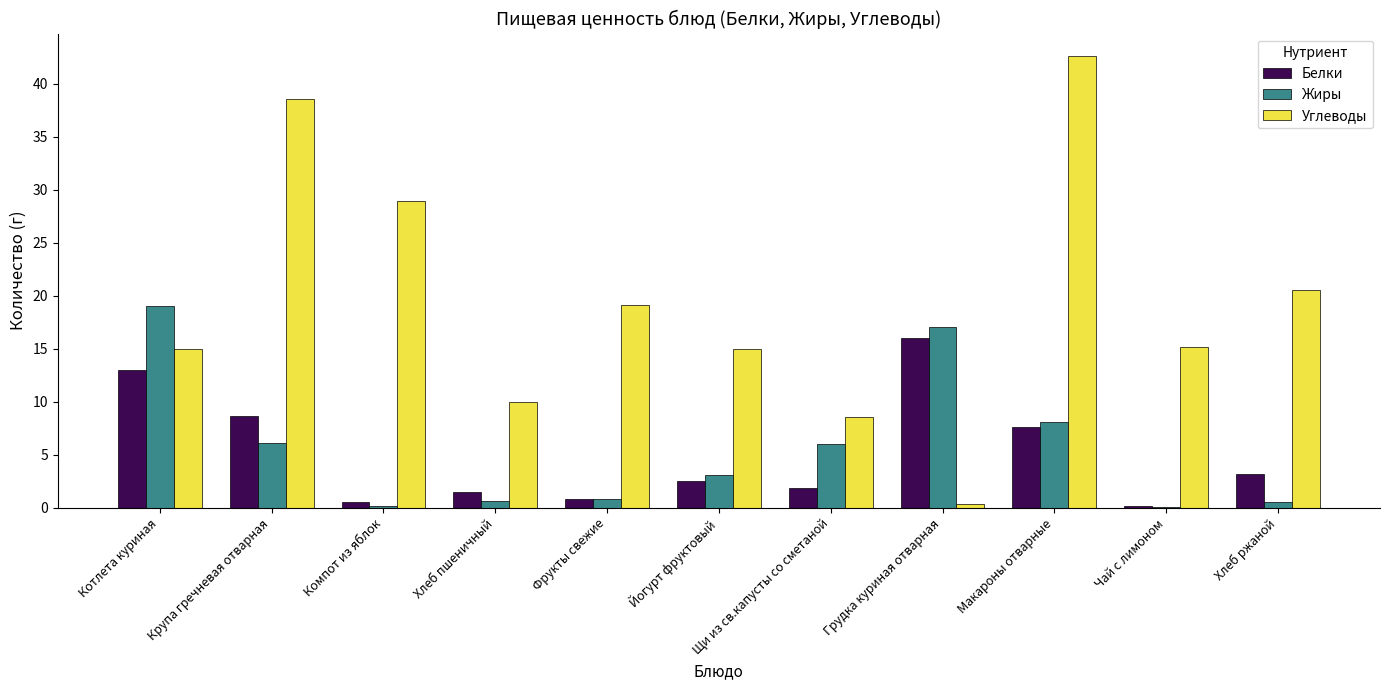

Are the bars grouped side by side (vs. stacked)?

Yes